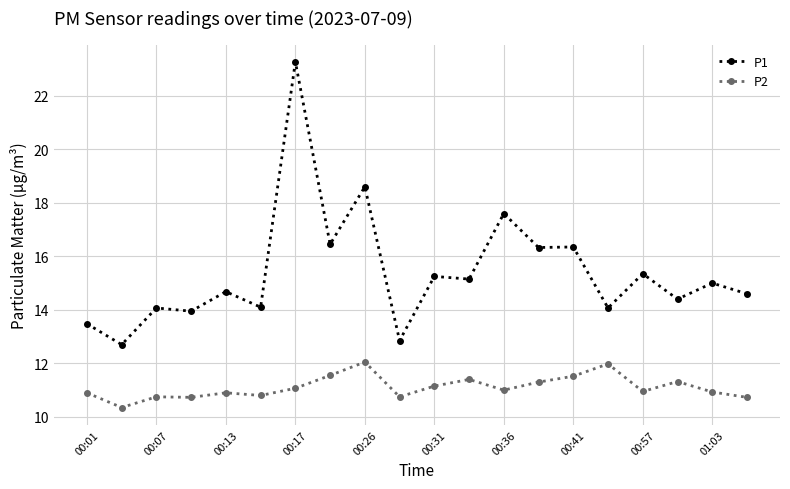

What is the value of the P2 point at the 13th from the left?

11.0